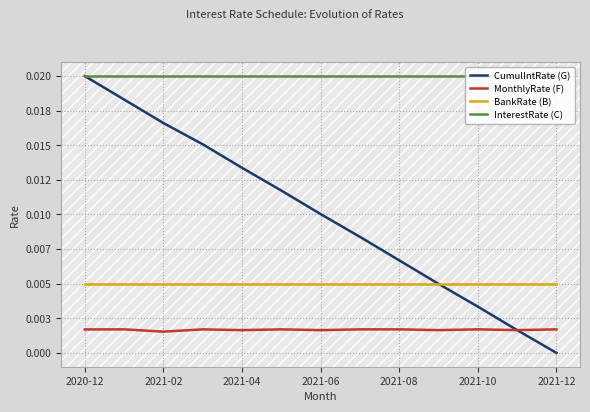

At how many categories does at least one series exceed 0?

13